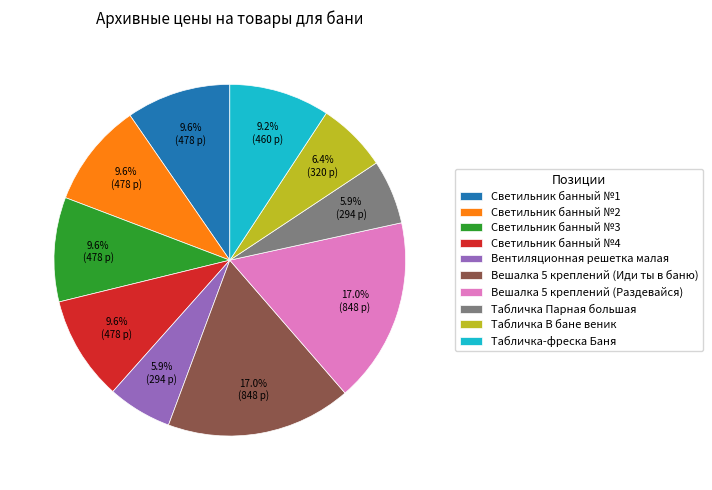

To the nearest percent, what portion does Табличка Парная большая represent?

6%